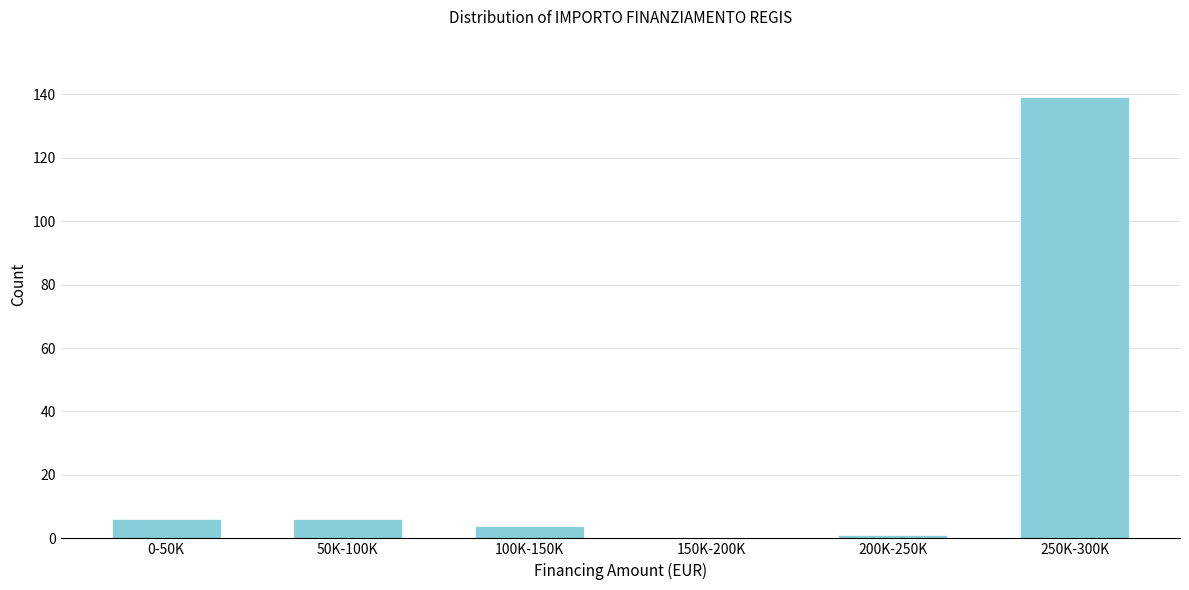

Reading left to right, list all the values displayed in this chart.

0-50K=6	50K-100K=6	100K-150K=4	150K-200K=0	200K-250K=1	250K-300K=139